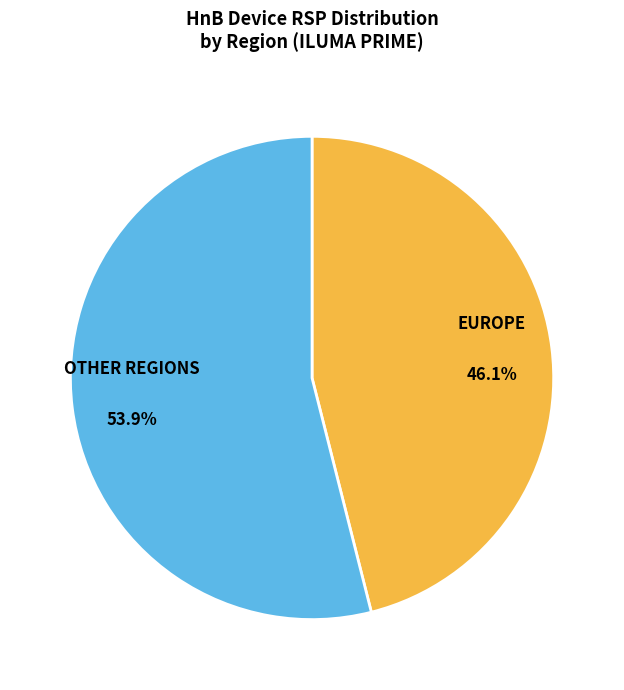

How many slices are in this pie chart?

2